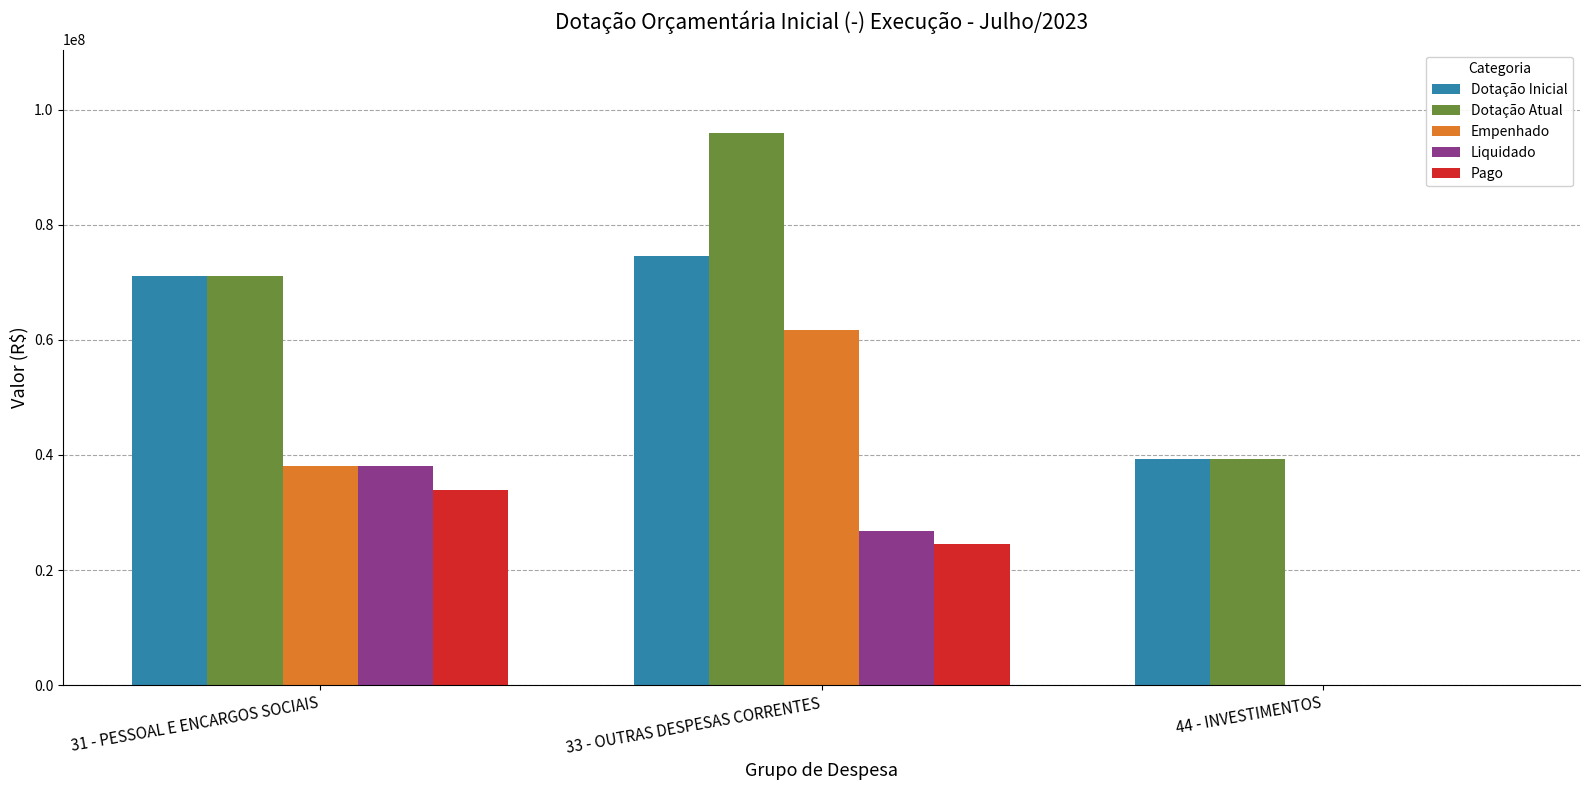

True or false: Pago has a value of 7445.6 at 44 - INVESTIMENTOS.

True